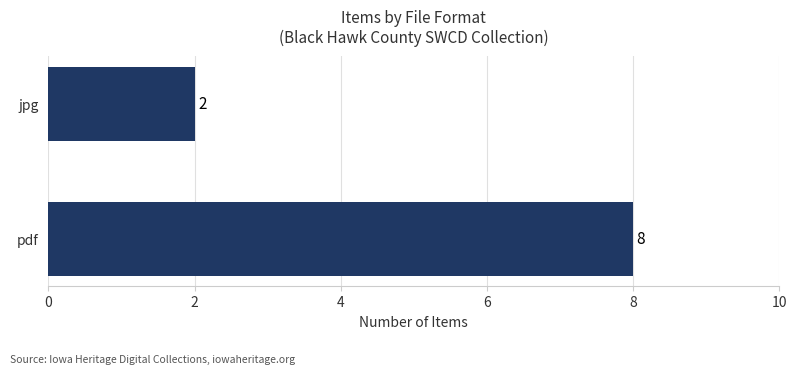

The value at jpg is 2. True or false?

True